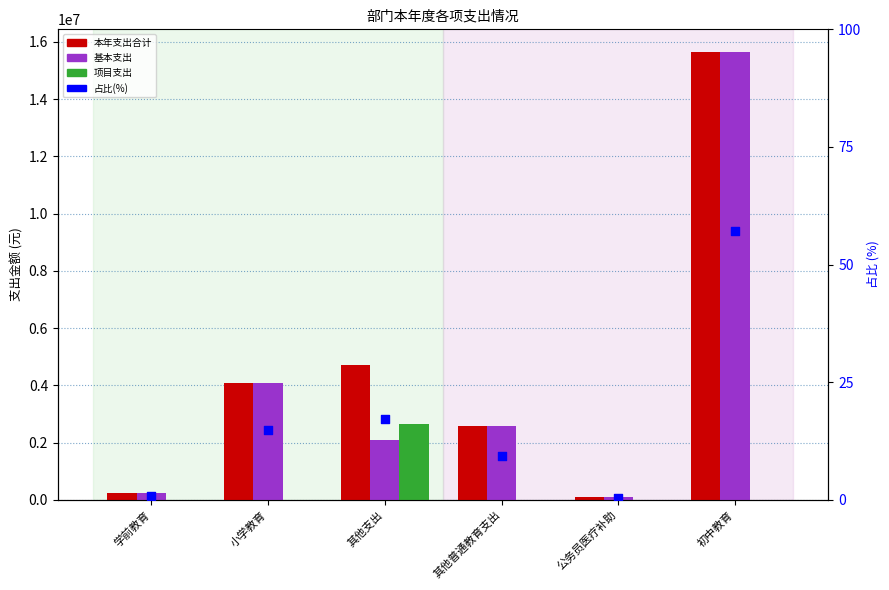

Is the value of 项目支出 at 小学教育 greater than the value of 本年支出合计 at 其他支出?

No